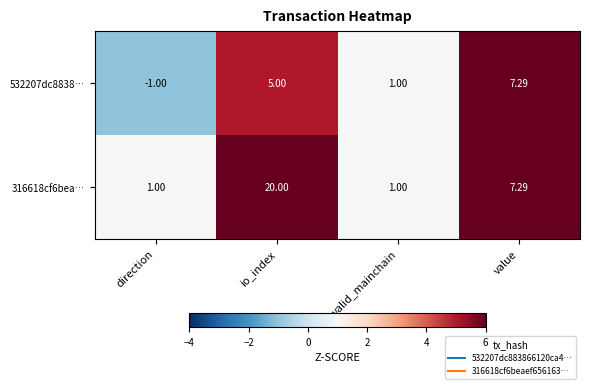

What is the greatest value displayed?

20.0